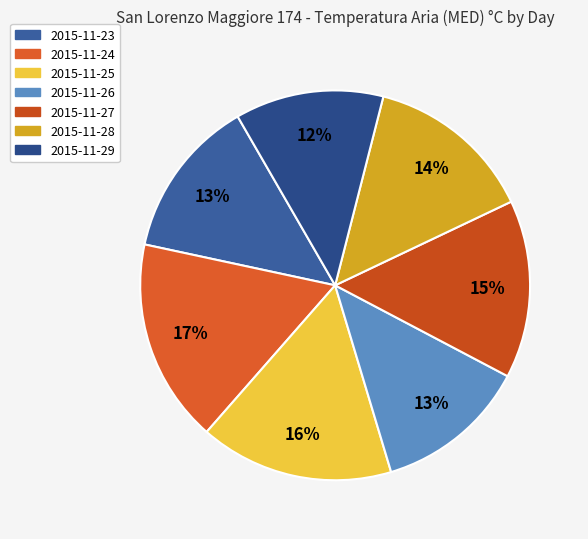

How many segments does this pie chart have?

7